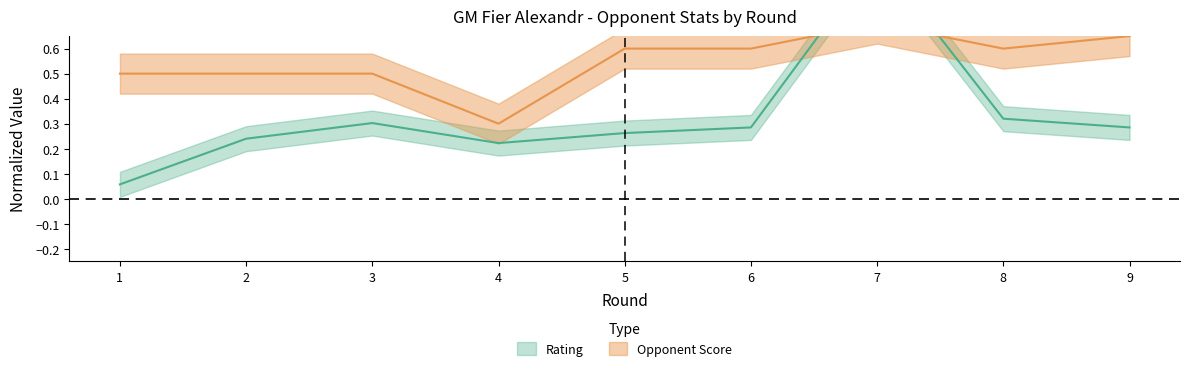

Where do Opponent Score and Rating first cross each other?

6 and 7